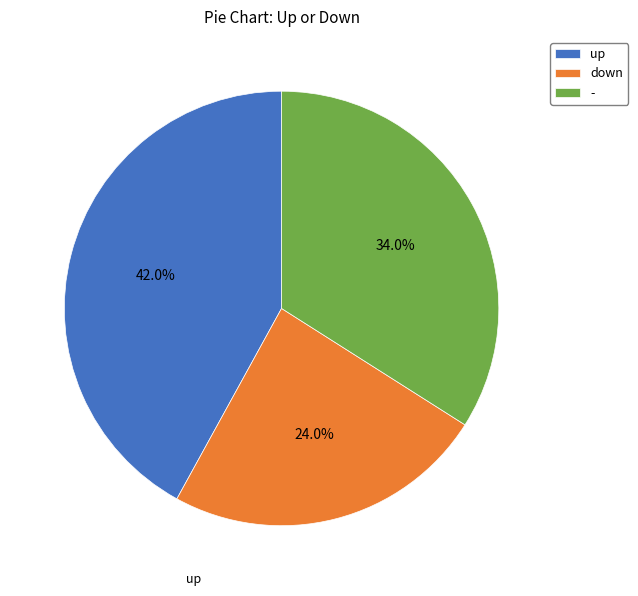

Combined, what portion of the pie is up and down?

66.0%